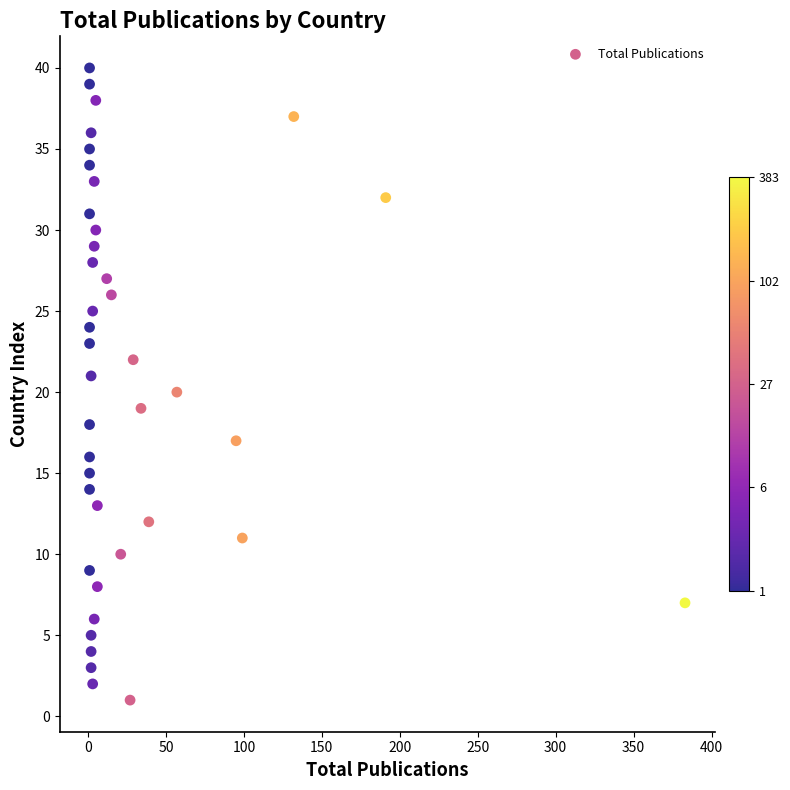

What is the range of Y values (max minus min)?

39